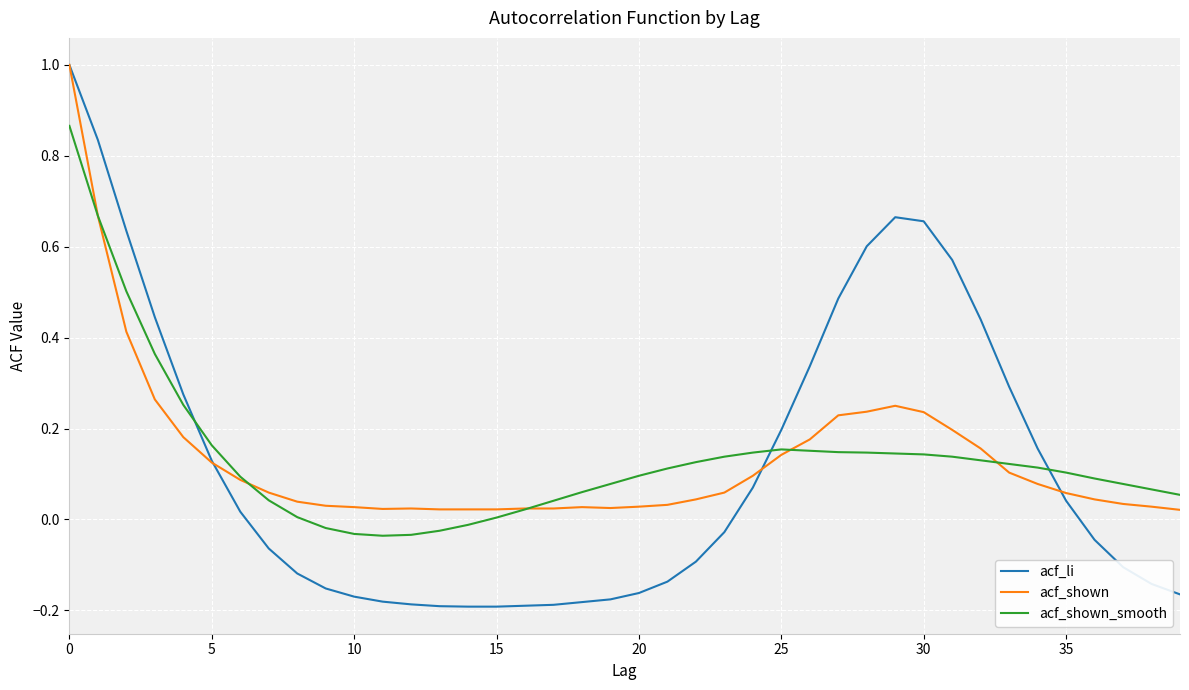

Which series ends up on top after the final intersection of acf_shown and acf_shown_smooth?

acf_shown_smooth